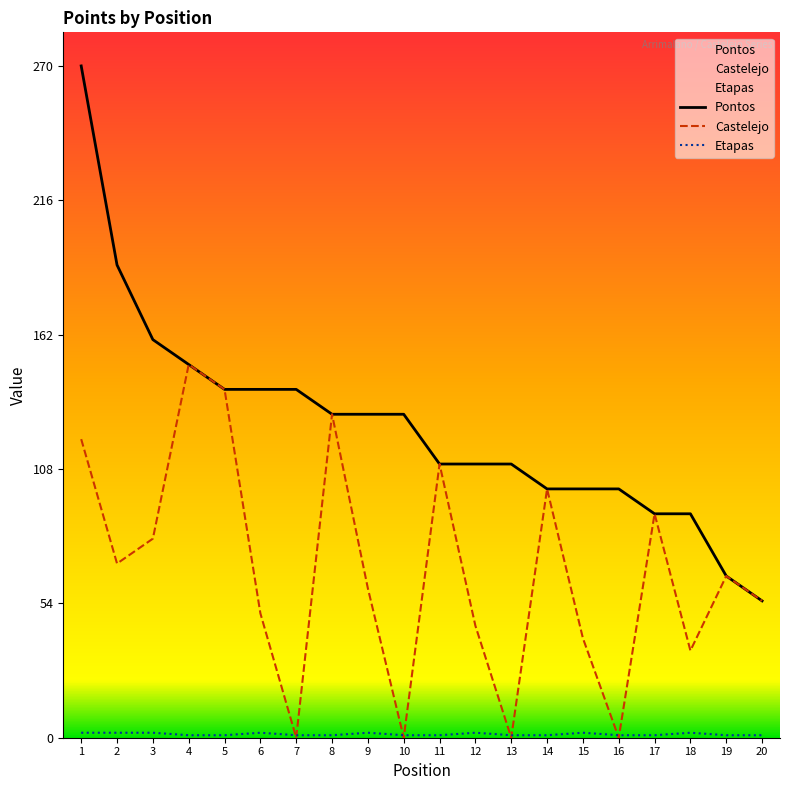

Rank the series by their maximum value, from lowest to highest.

Etapas, Castelejo, Pontos